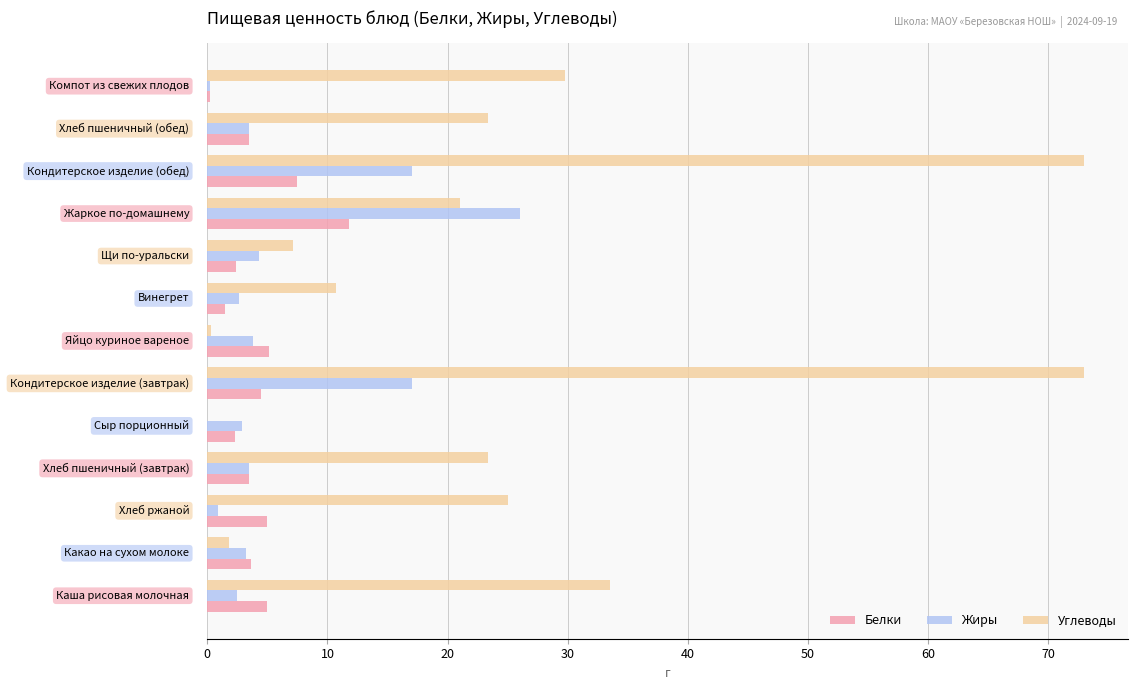

What is the maximum value for Белки?

11.8